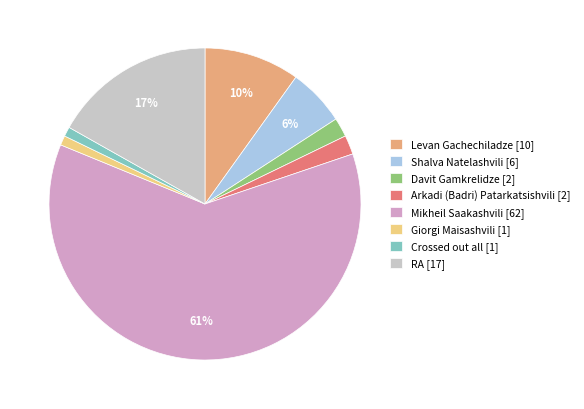

How many segments does this pie chart have?

8